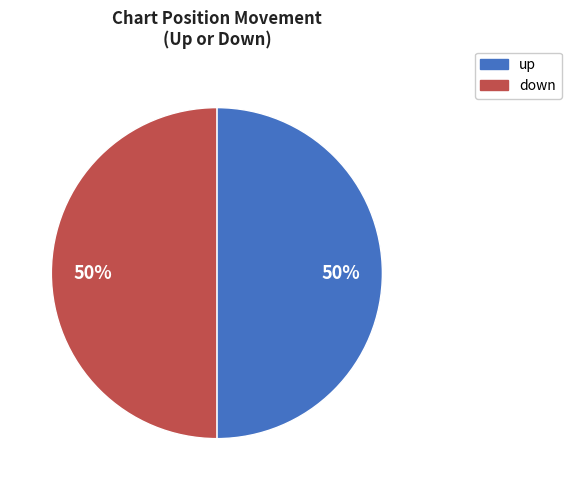

Approximately how many times larger is the value at up compared to down?

1.0